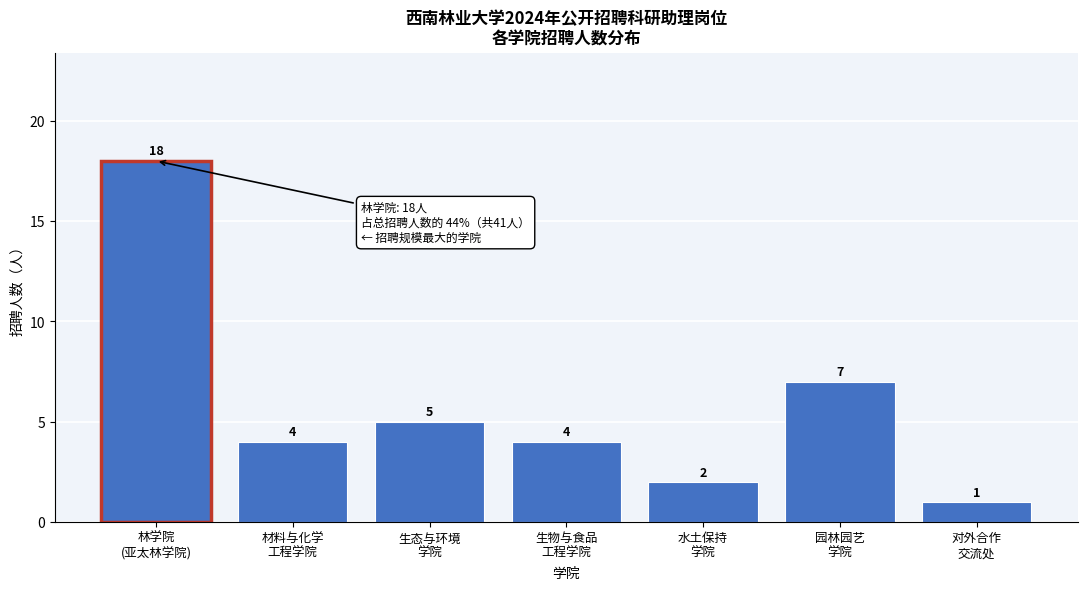

Reading left to right, extract all data points from this chart.

18	4	5	4	2	7	1